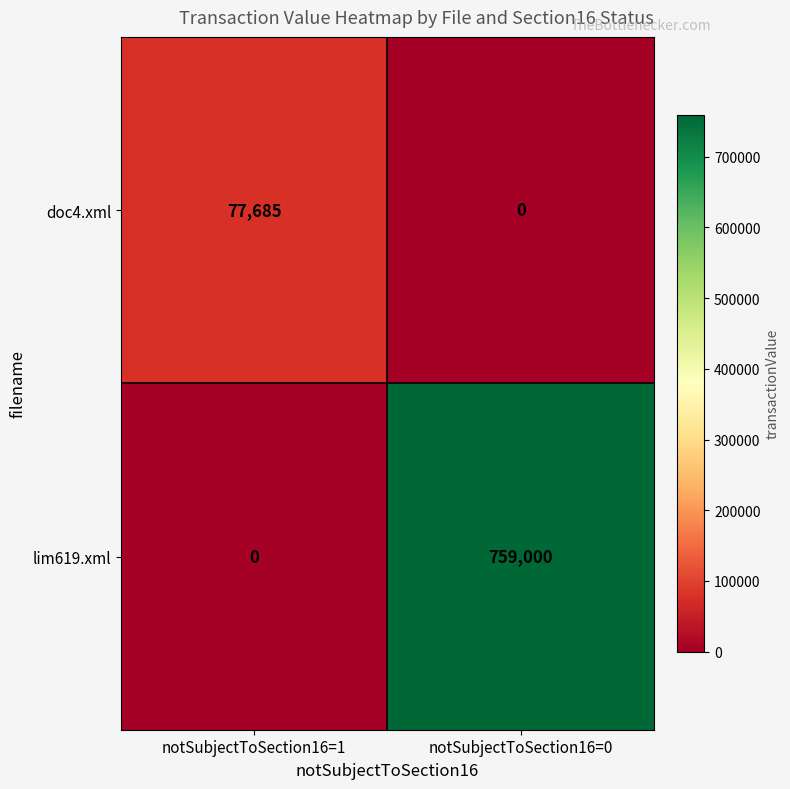

True or false: lim619.xml has a value of 0 at notSubjectToSection16=1.

True